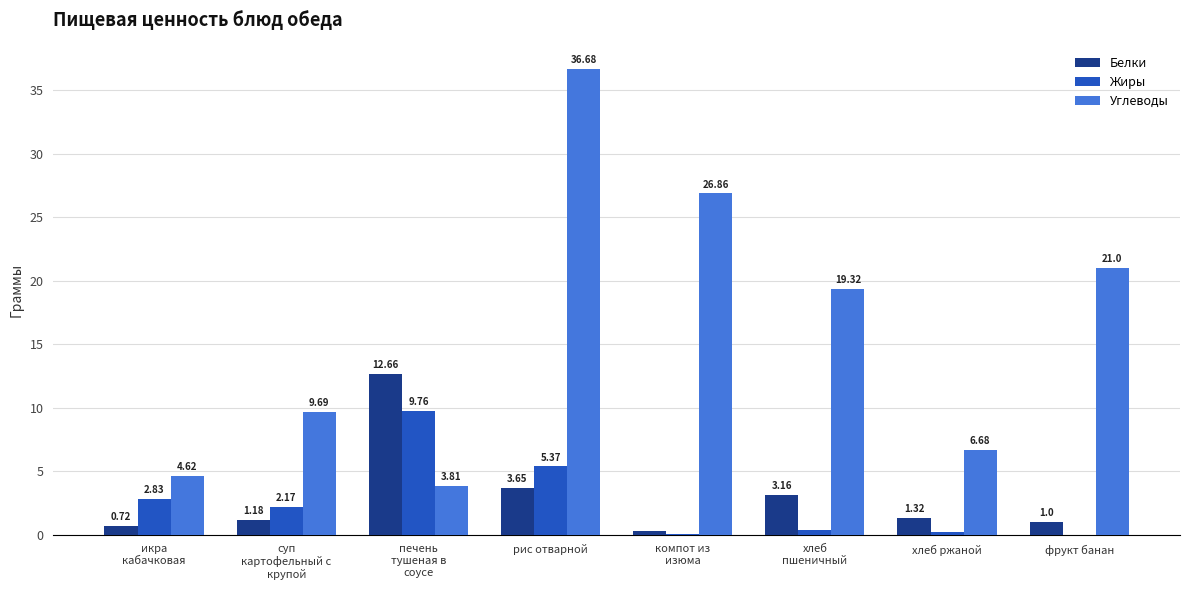

Which label corresponds to the largest value in the chart?

рис отварной